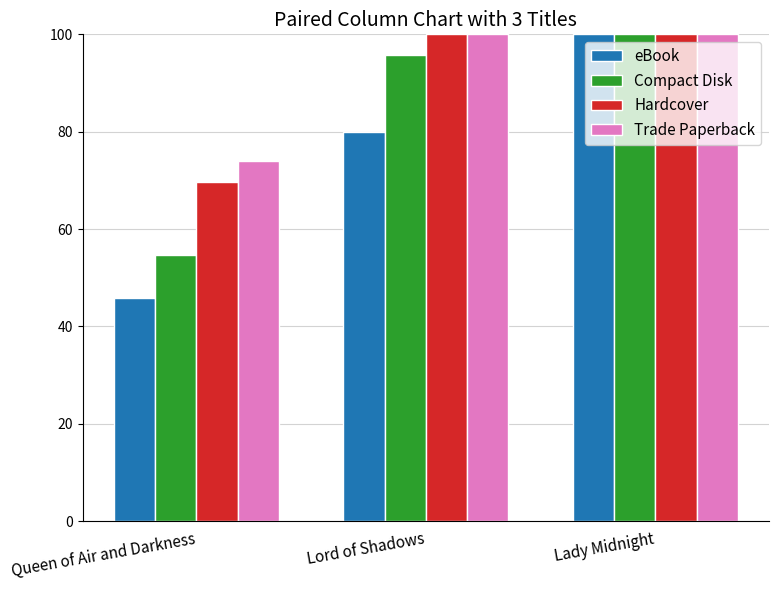

Reading right to left, list all the values displayed in this chart.

eBook: Lady Midnight=100.0	Lord of Shadows=80.0	Queen of Air and Darkness=45.8
Compact Disk: Lady Midnight=100.0	Lord of Shadows=95.7	Queen of Air and Darkness=54.7
Hardcover: Lady Midnight=100.0	Lord of Shadows=100.0	Queen of Air and Darkness=69.6
Trade Paperback: Lady Midnight=100.0	Lord of Shadows=100.0	Queen of Air and Darkness=73.9